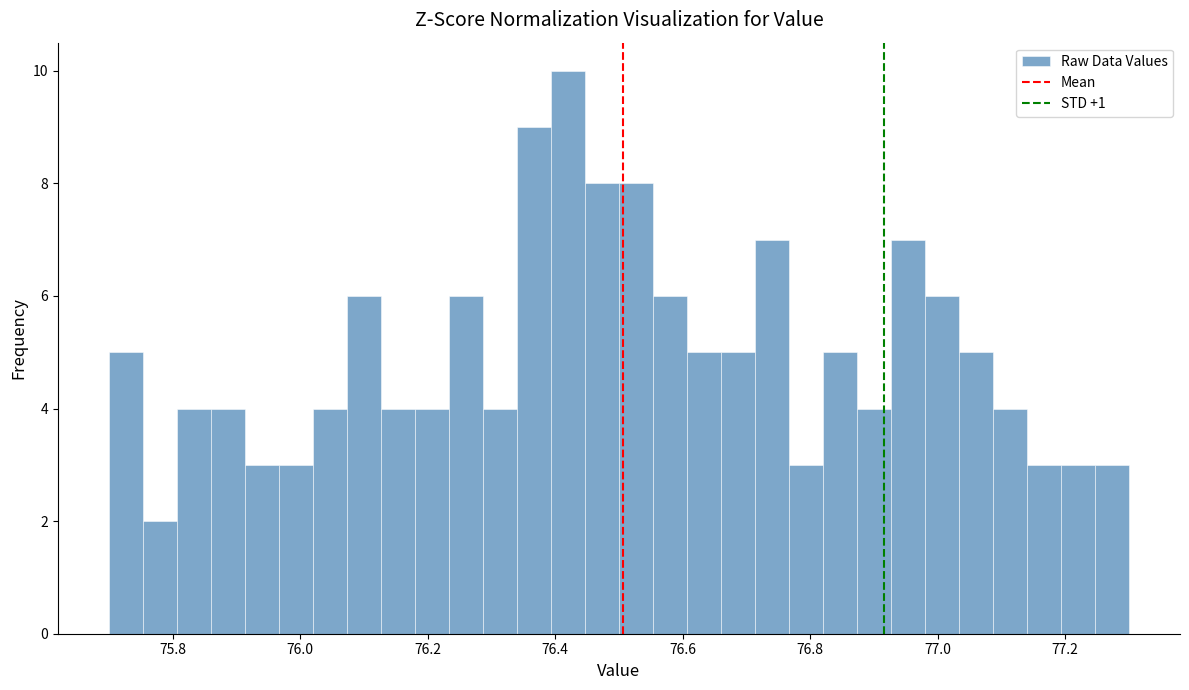

Read against the x-axis, roughly where is the centre of the tallest bar?

76.42